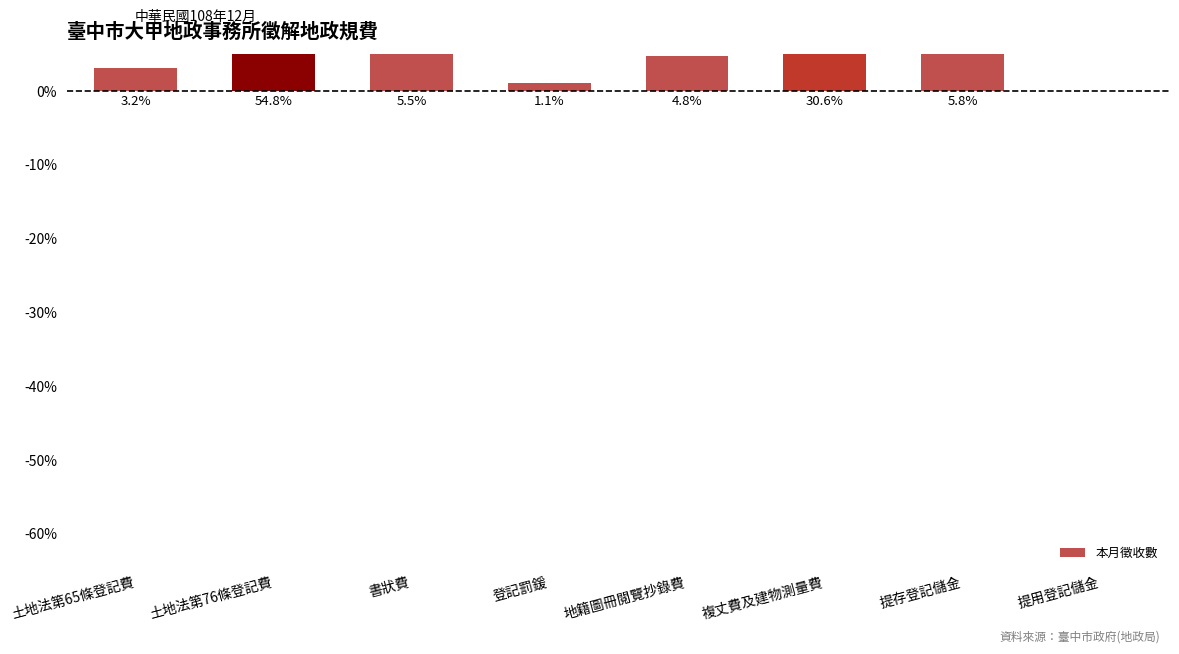

What is the average value?

0.1